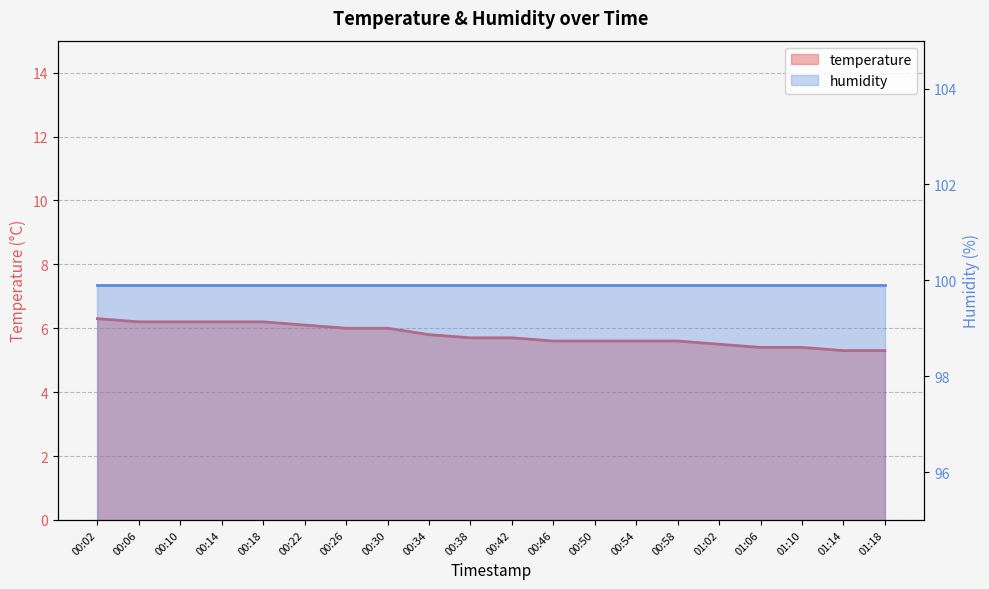

List the labels in order of value, smallest first.

01:14, 01:18, 01:06, 01:10, 01:02, 00:46, 00:50, 00:54, 00:58, 00:38, 00:42, 00:34, 00:26, 00:30, 00:22, 00:06, 00:10, 00:14, 00:18, 00:02